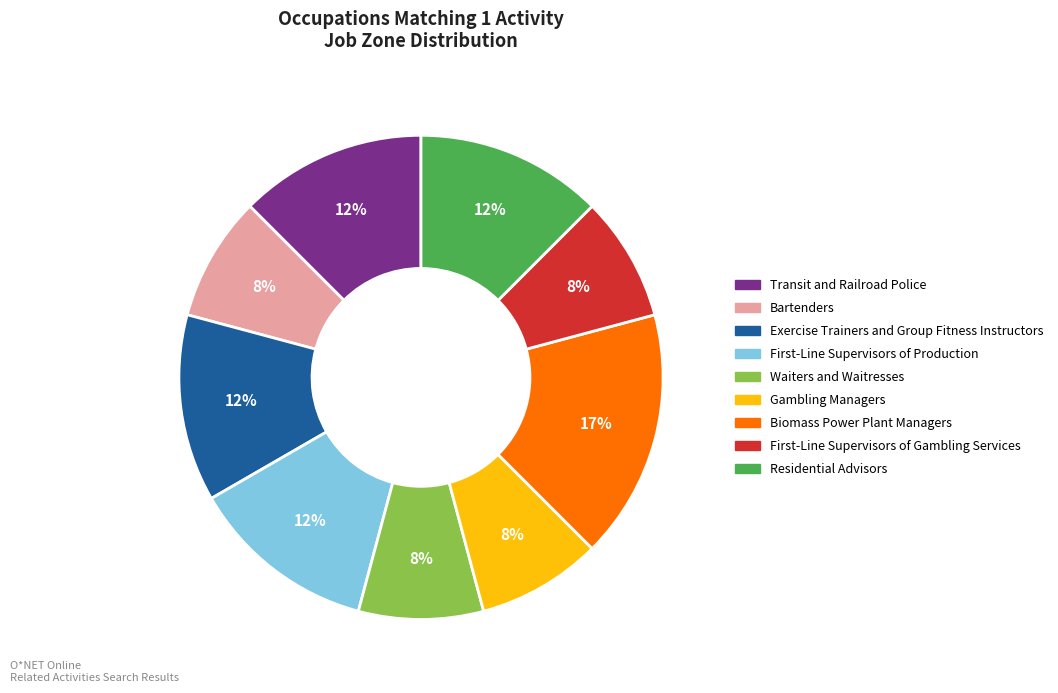

Count the number of slices in the pie.

9